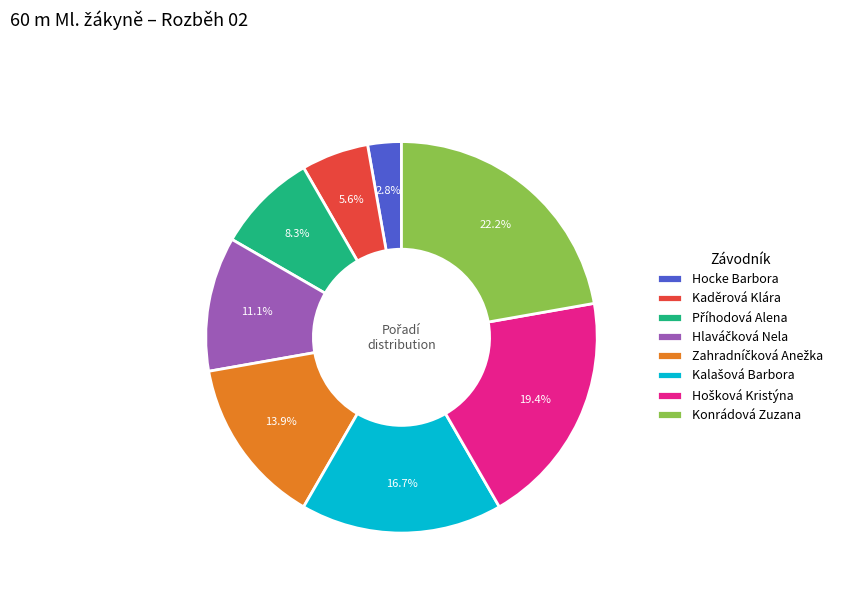

Is there any slice that represents more than half of the pie?

No